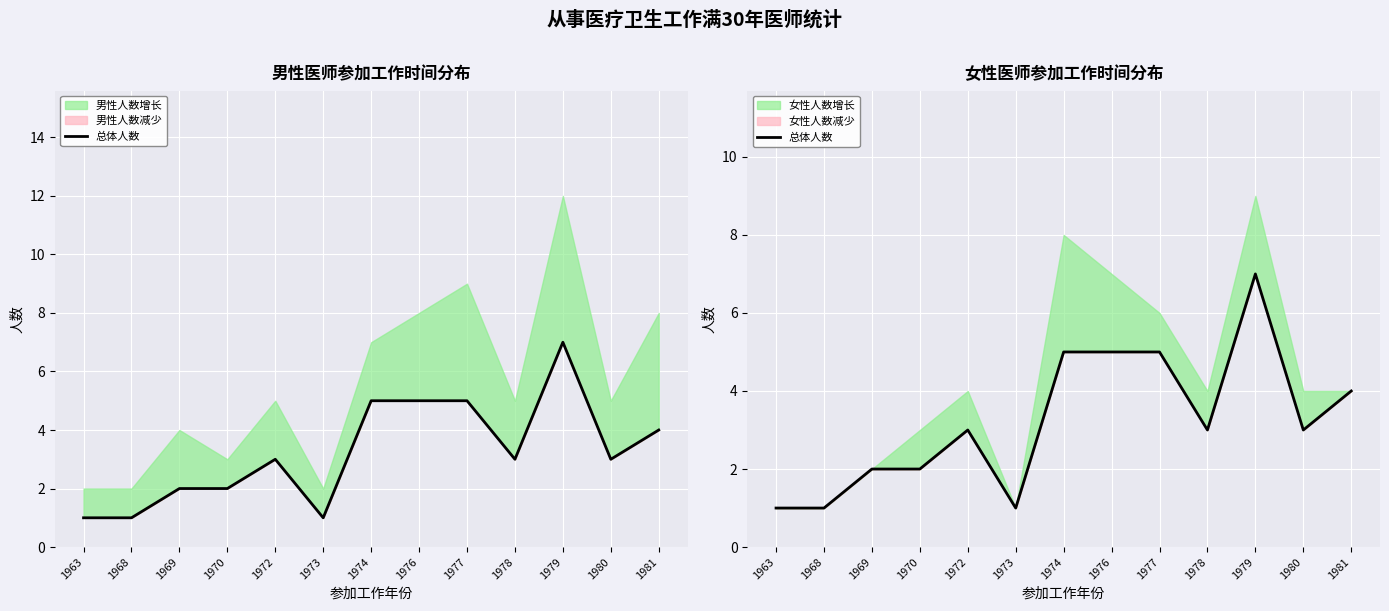

Rank the categories by value from lowest to highest.

1963, 1968, 1973, 1969, 1970, 1972, 1978, 1980, 1981, 1974, 1976, 1977, 1979